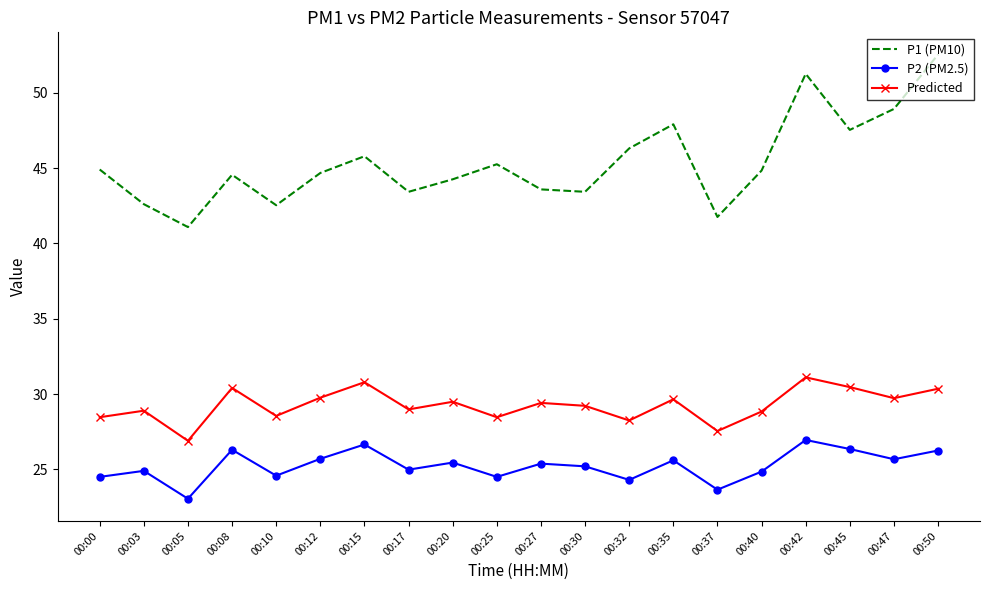

Is the value of P2 (PM2.5) at 00:50 greater than the value of Predicted at 00:12?

No